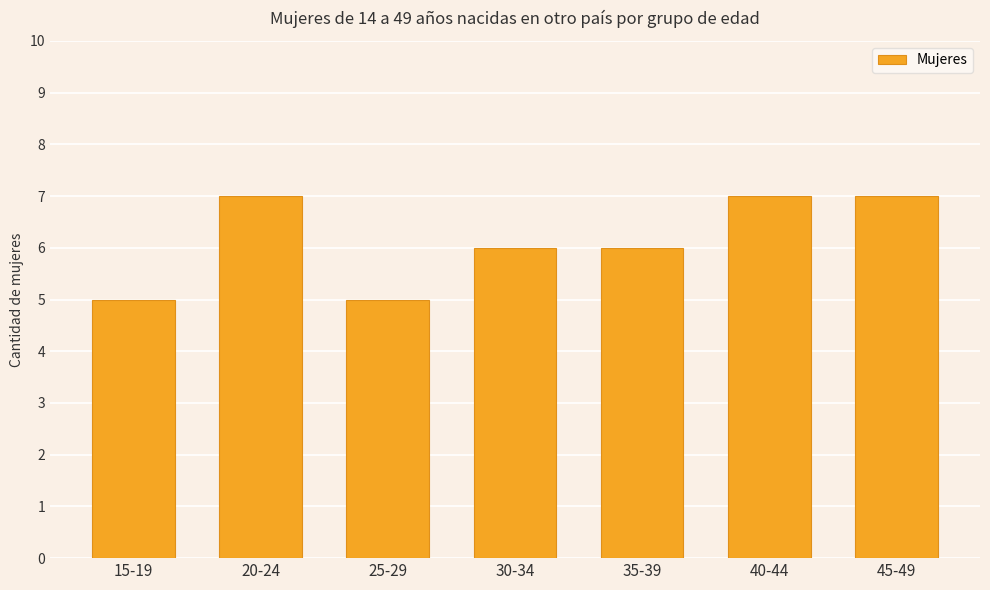

What is the sum of all values?

43